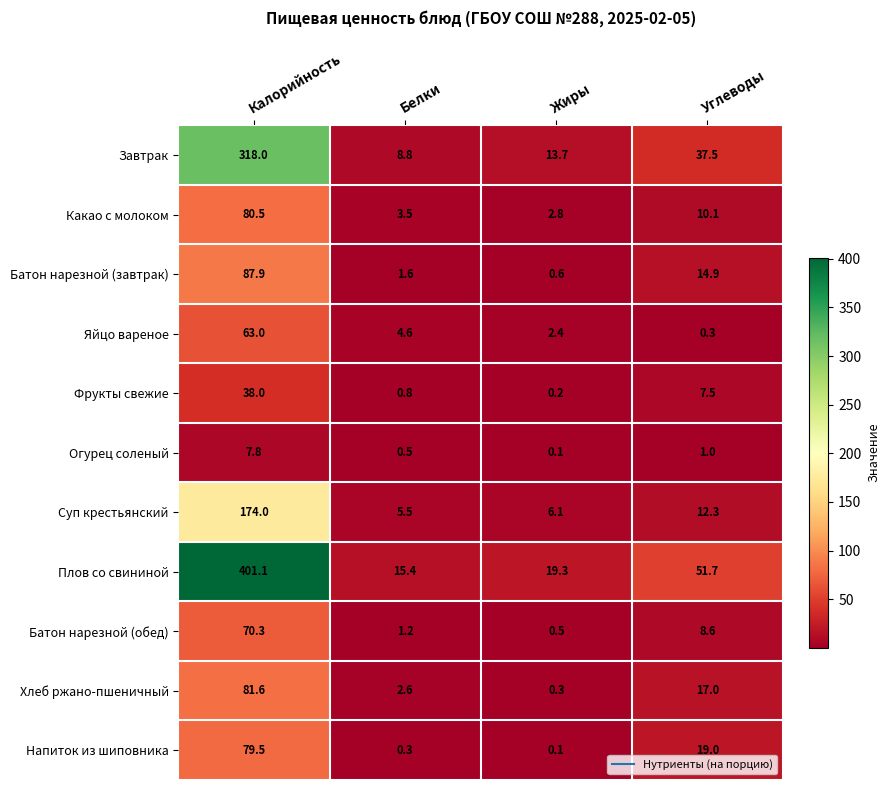

At which category is the sum across all series the highest?

Калорийность